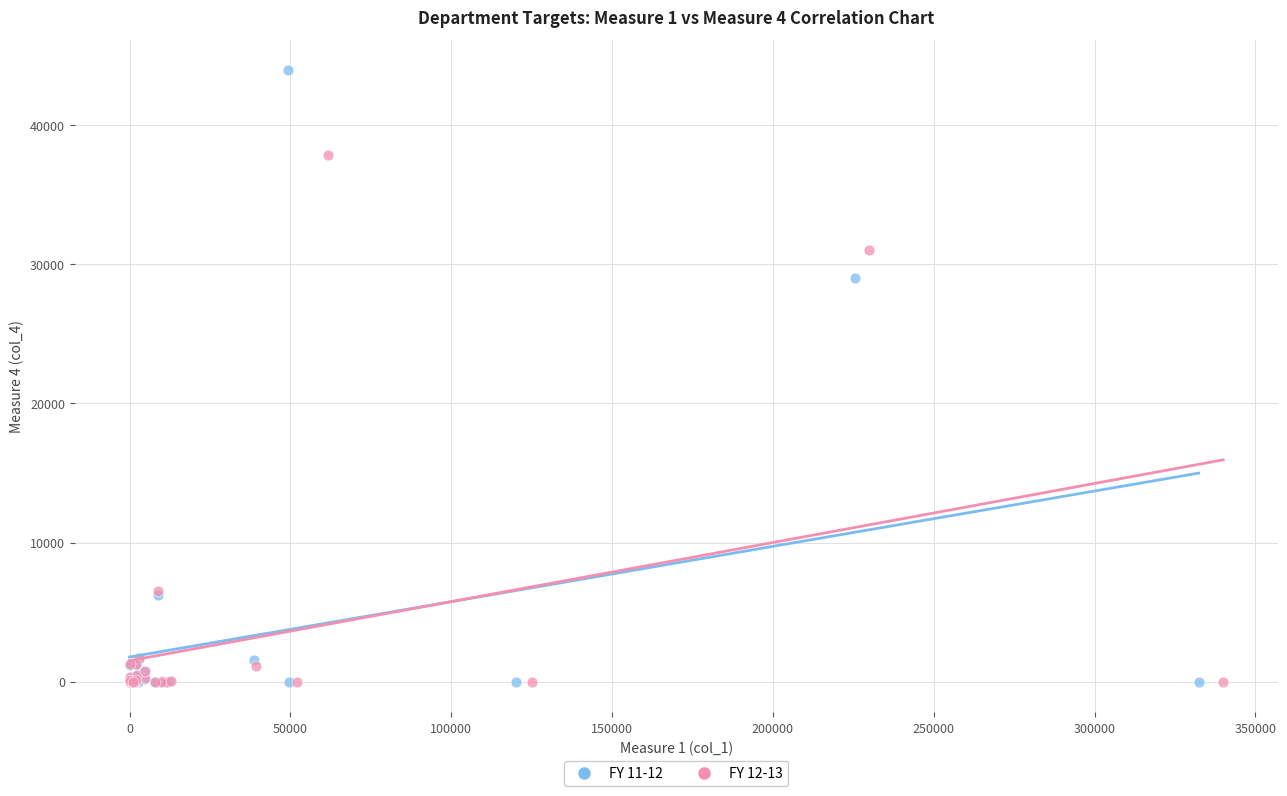

Which series contains the highest Y value?

FY 11-12